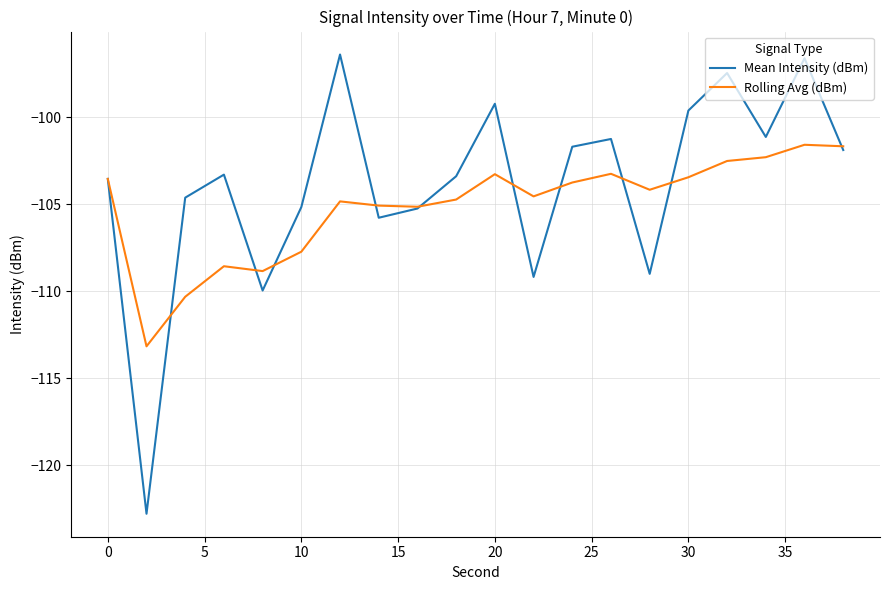

Which series has the largest total across all categories?

Mean Intensity (dBm)